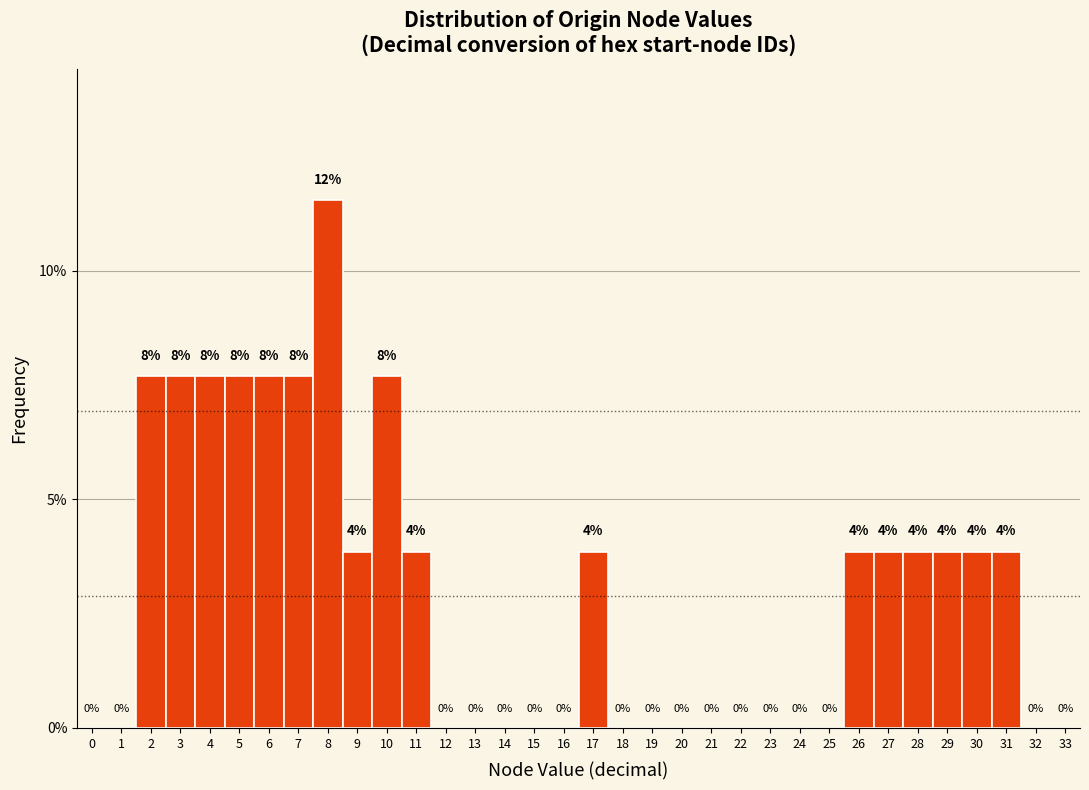

What is the approximate value at 6?

7.7